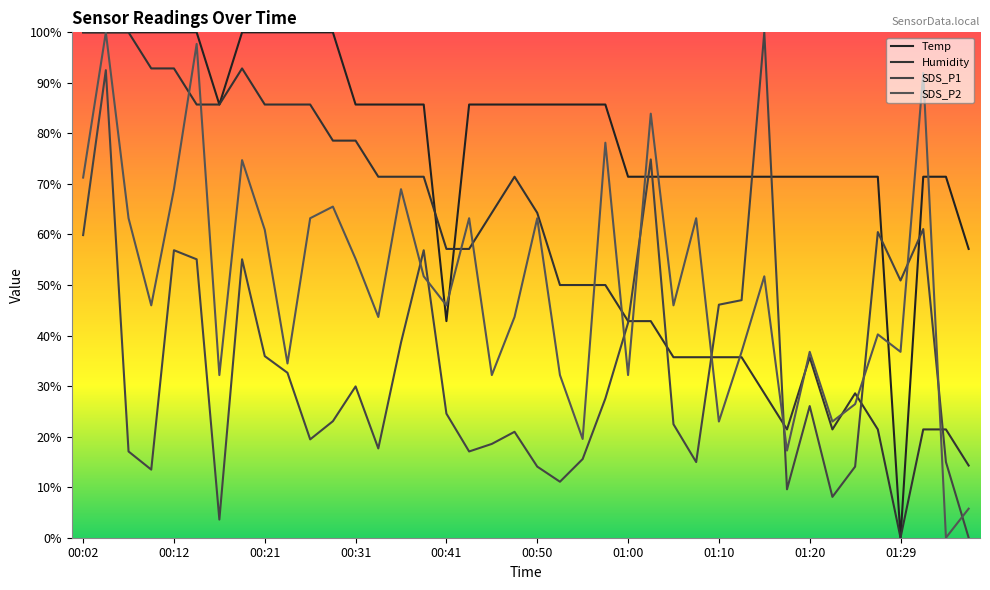

After their last crossing, which series has the higher values: Temp or Humidity?

Temp